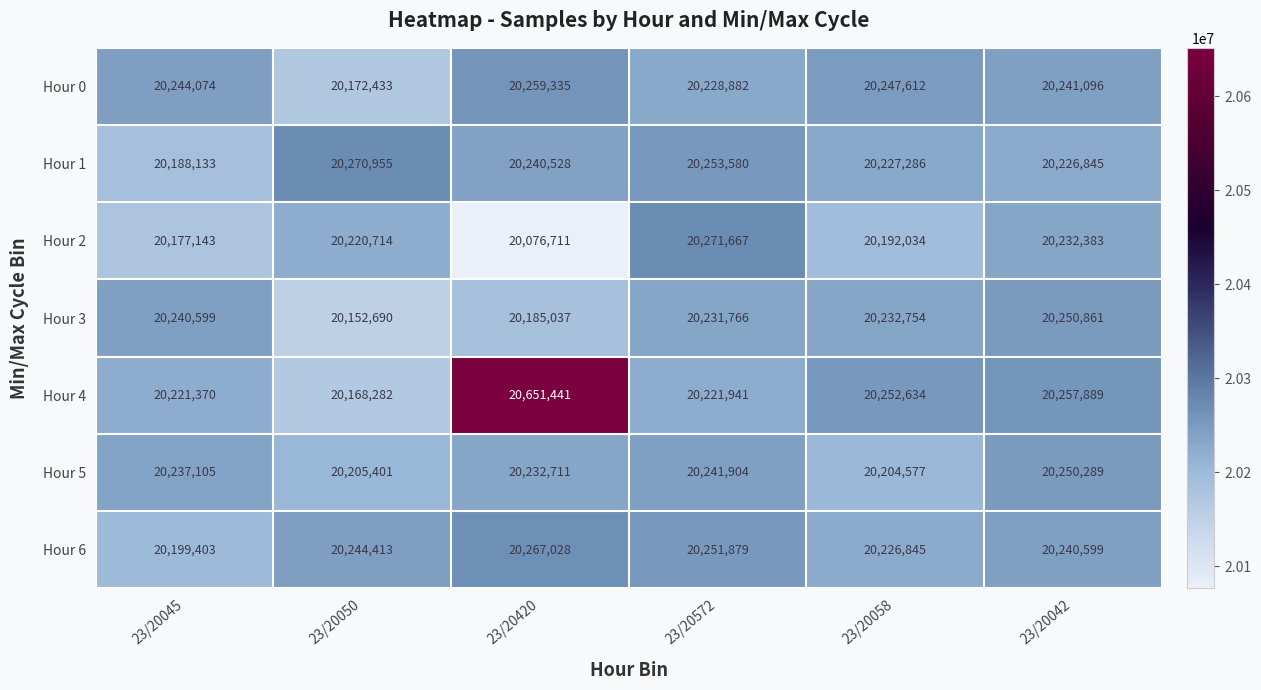

How many series are shown in this chart?

7